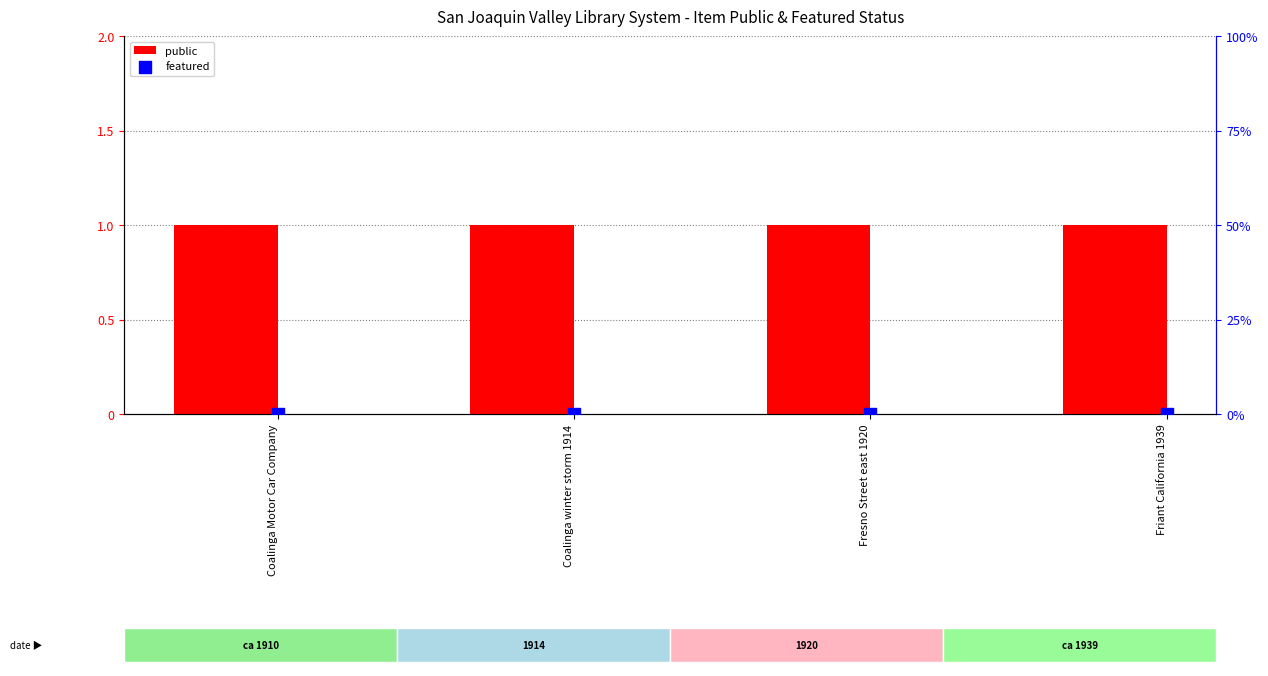

Is the value of featured at Coalinga Motor Car Company greater than the value of public at Coalinga Motor Car Company?

No